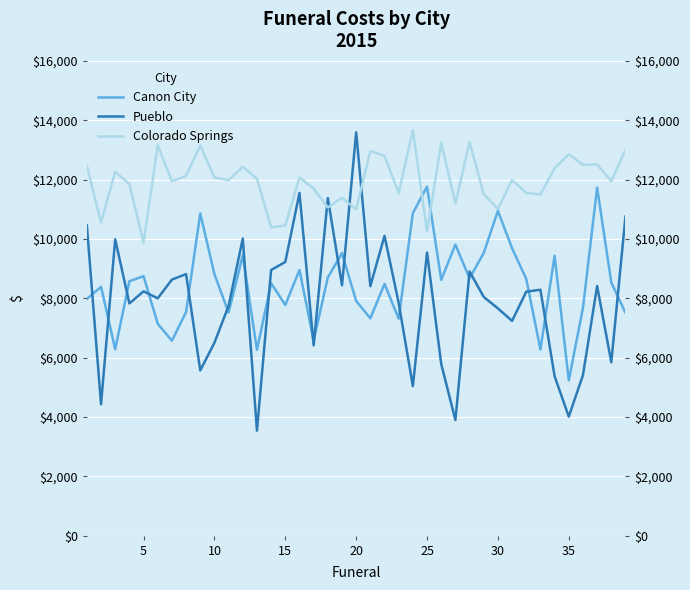

Is it true that Colorado Springs equals 2574.2 at 10?

False